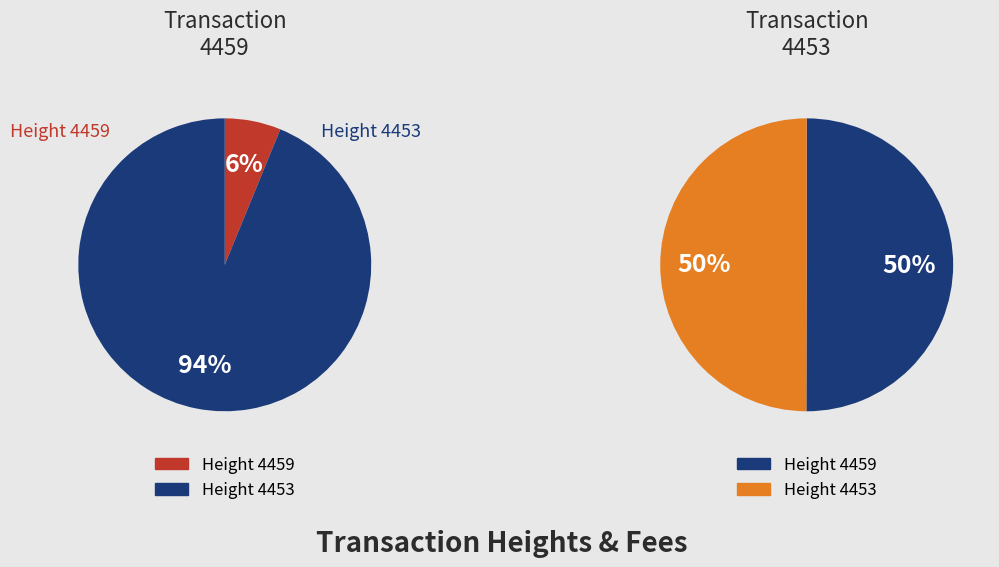

What percentage is NOT represented by 4453?

50.0%